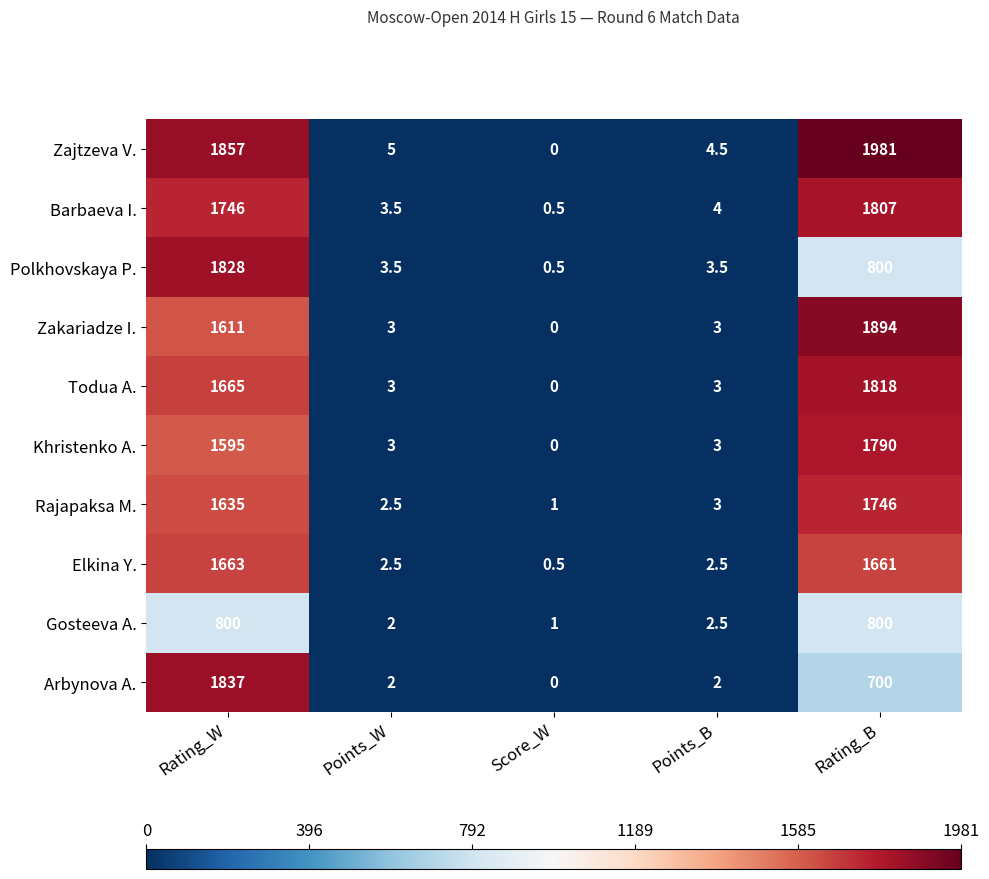

Which series changed the most between Score_W and Points_B?

Zajtzeva V.